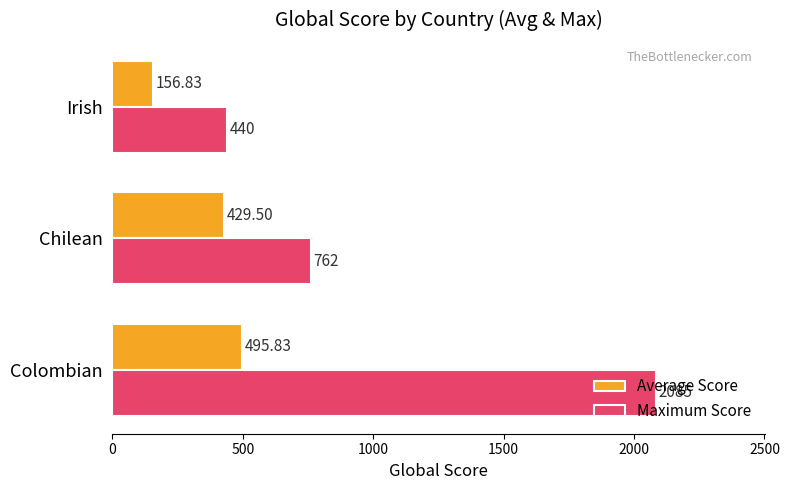

Which series has the widest spread of values?

Maximum Score